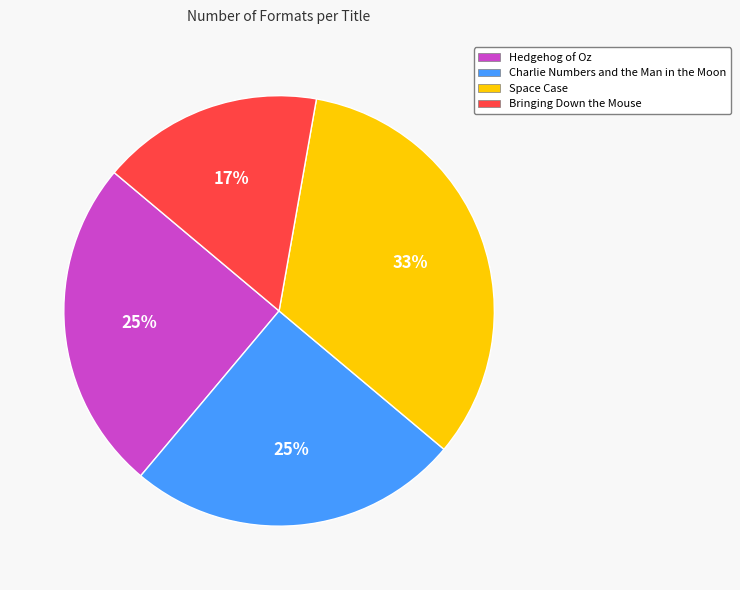

How many segments does this pie chart have?

4